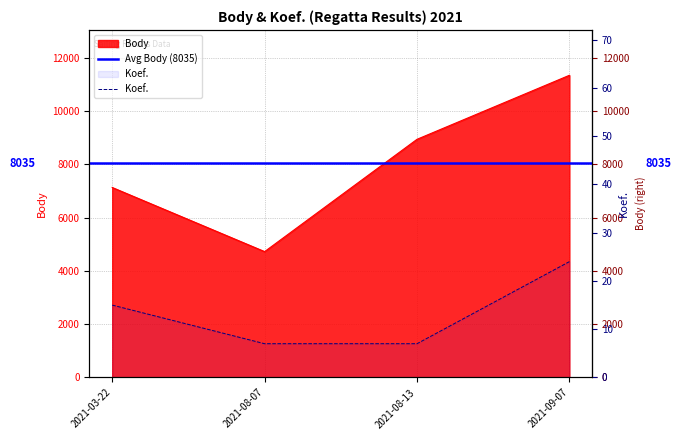

Count the Koef. values in the range 7 to 24.

4